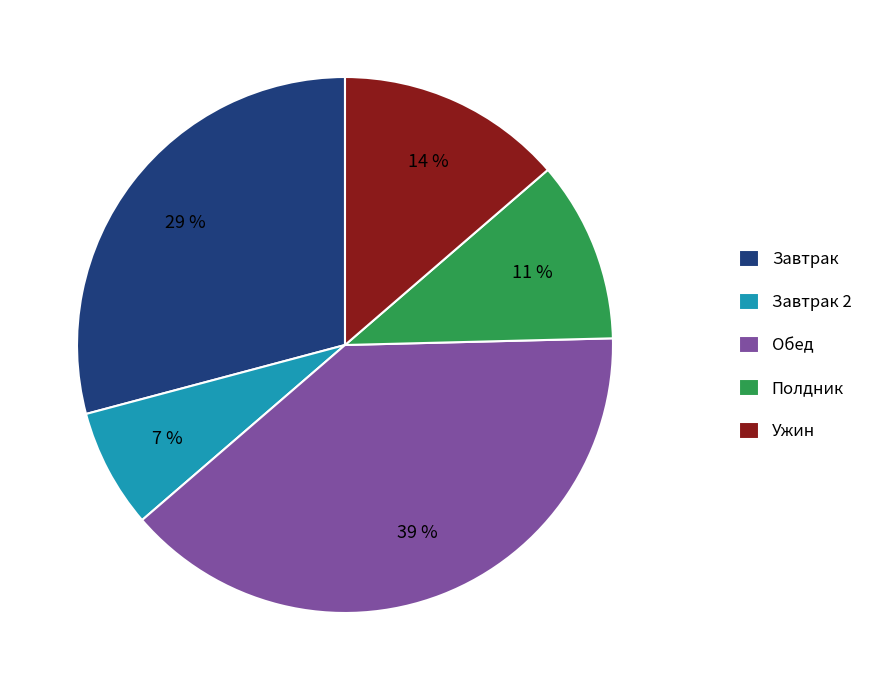

What is the smallest slice in the pie chart?

Завтрак 2